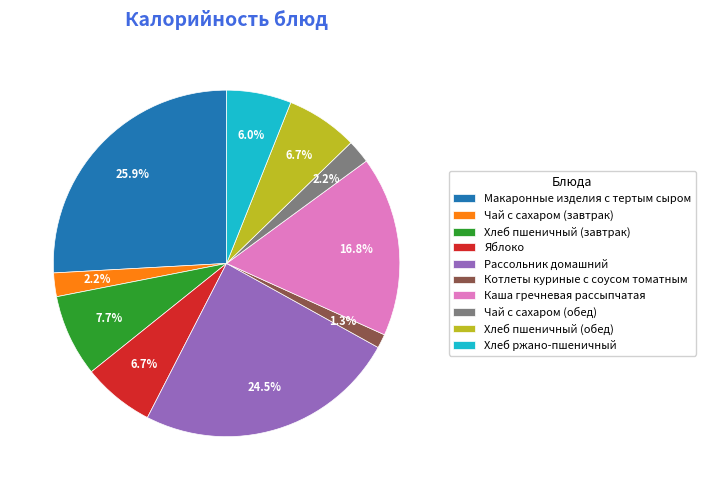

Is Котлеты куриные с соусом томатным the majority of the pie?

No